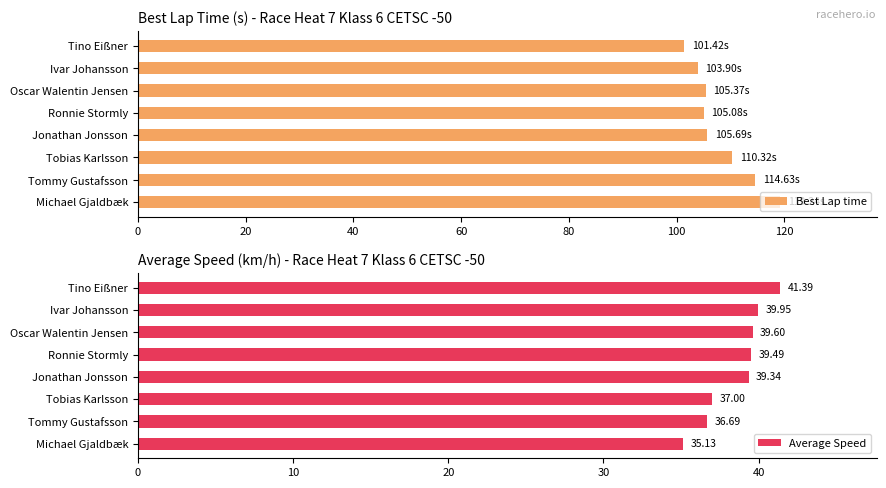

What is the difference between the Best Lap time values at Jonathan Jonsson and Michael Gjaldbæk?

13.5